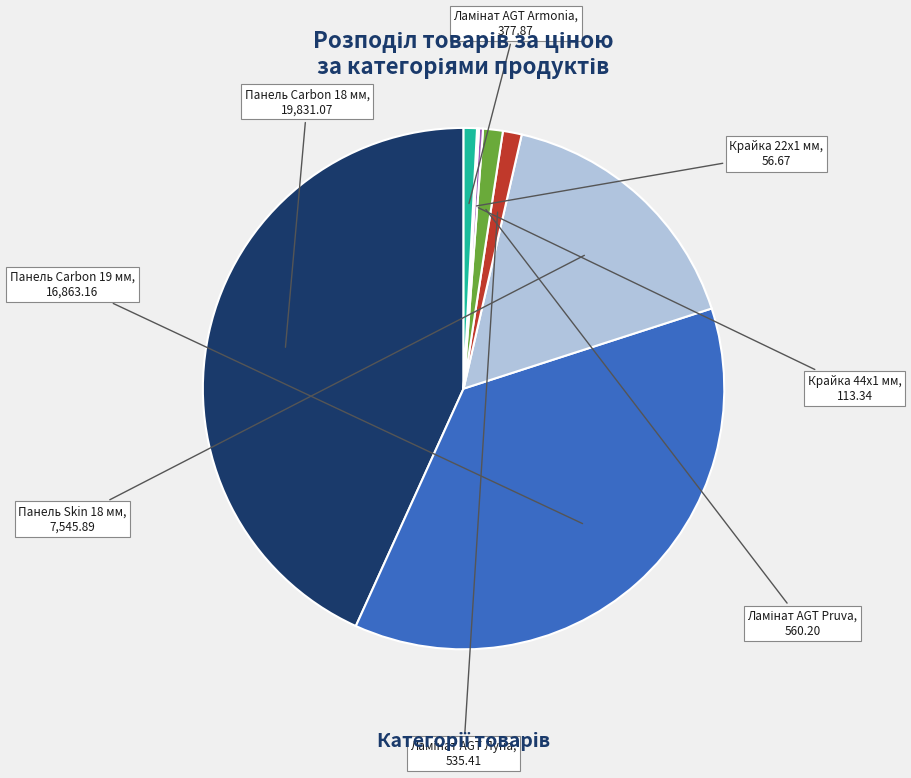

Is there any slice that represents more than half of the pie?

No